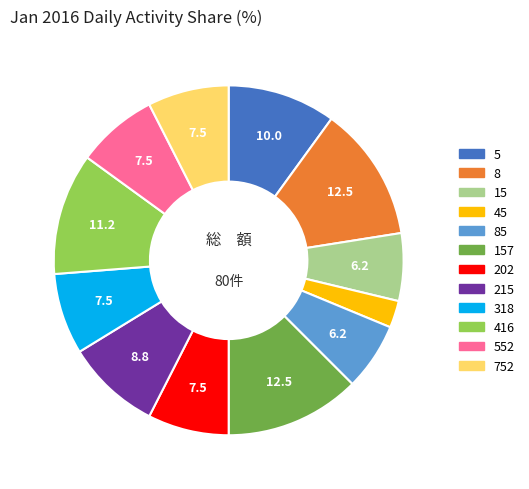

Is the sum of 45 and 318 greater than half?

No